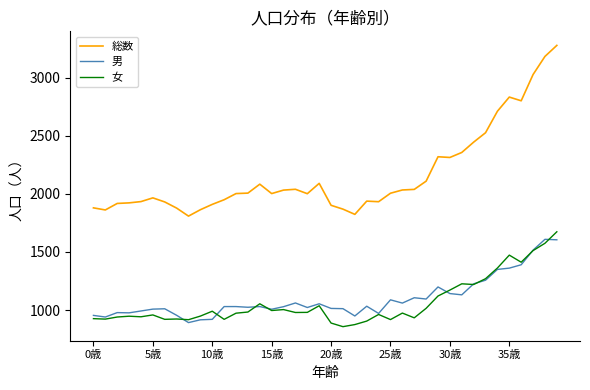

At how many categories does at least one series exceed 1698?

40